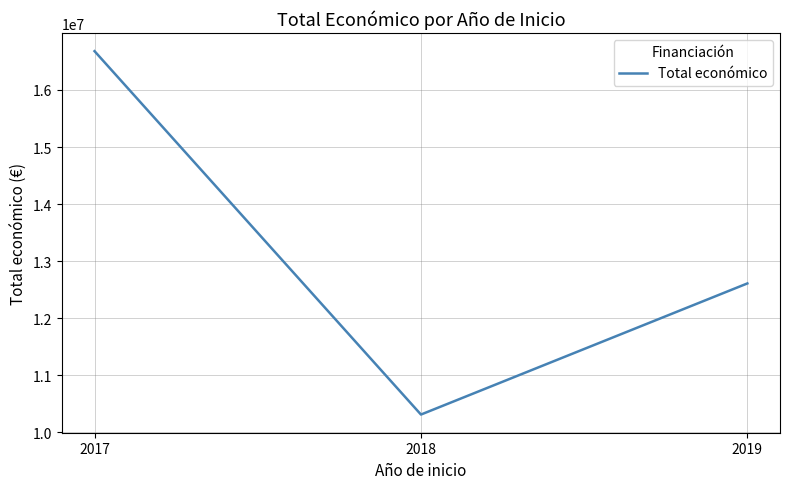

List the labels in order of value, smallest first.

2018, 2019, 2017